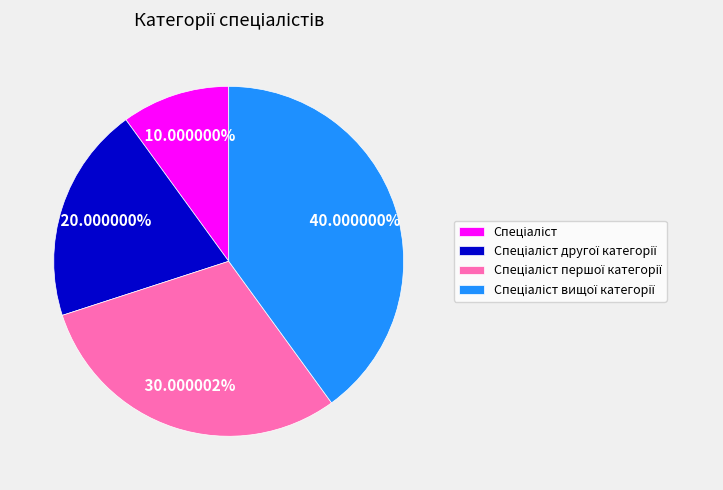

Is there any slice that represents more than half of the pie?

No